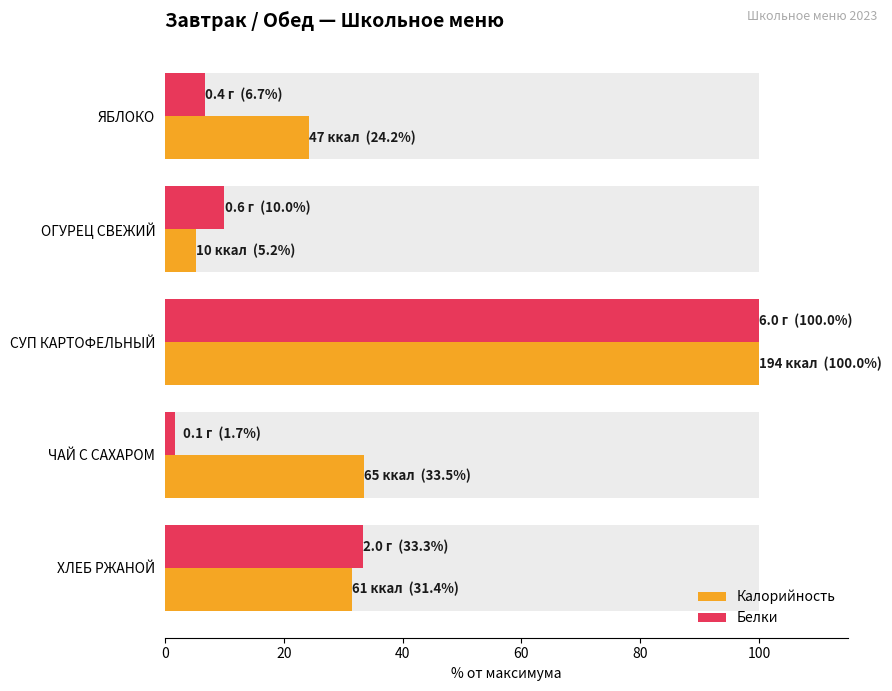

The value of Калорийность at СУП КАРТОФЕЛЬНЫЙ is 169.2. True or false?

False